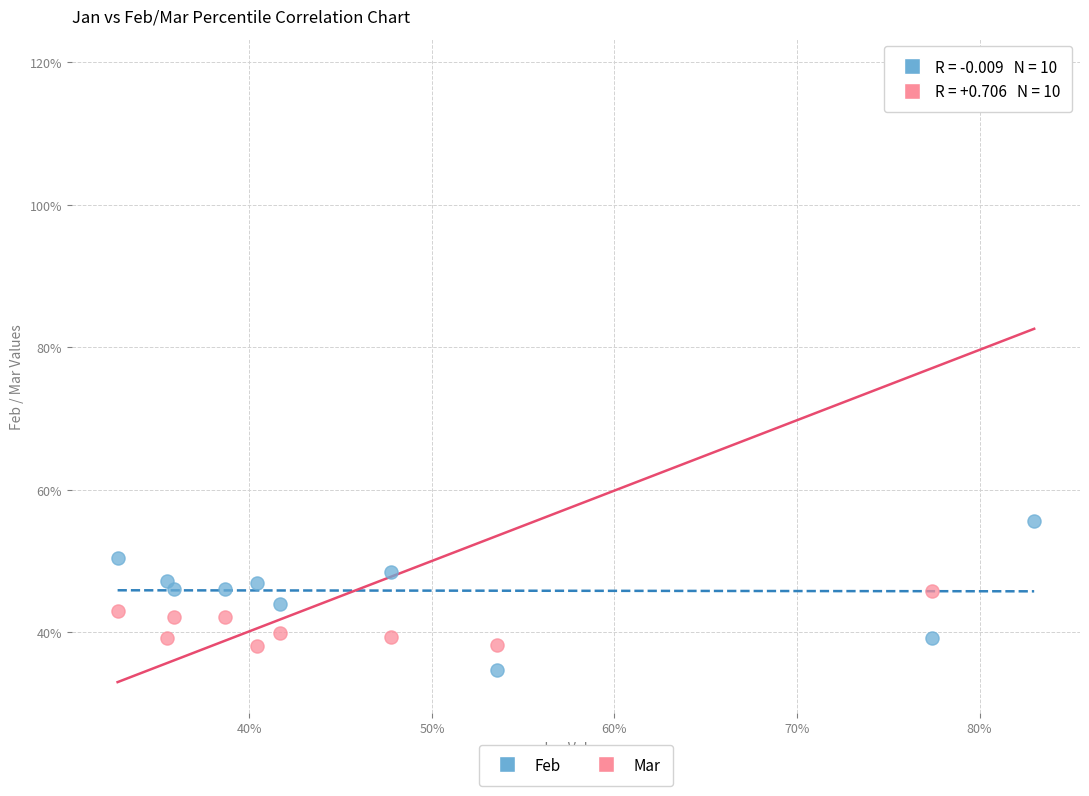

Which series reaches the maximum Y coordinate?

Mar